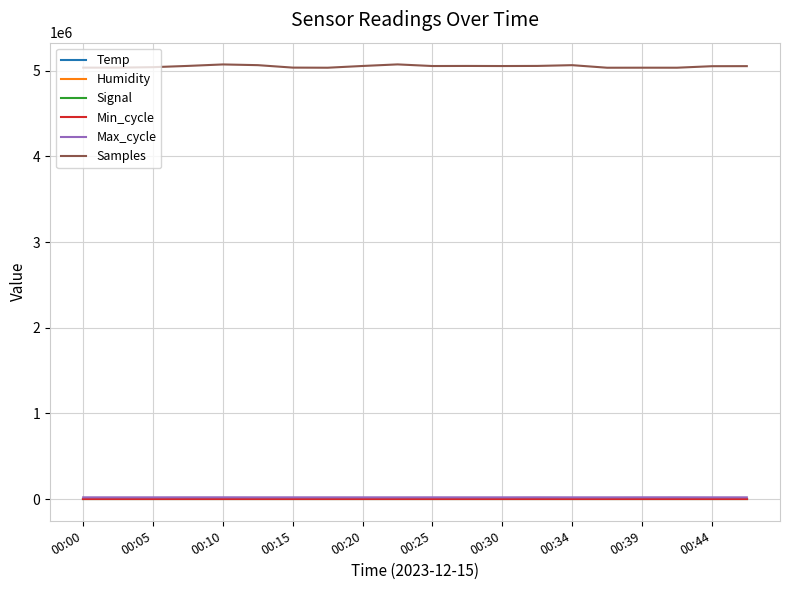

Which series has the widest spread of values?

Samples